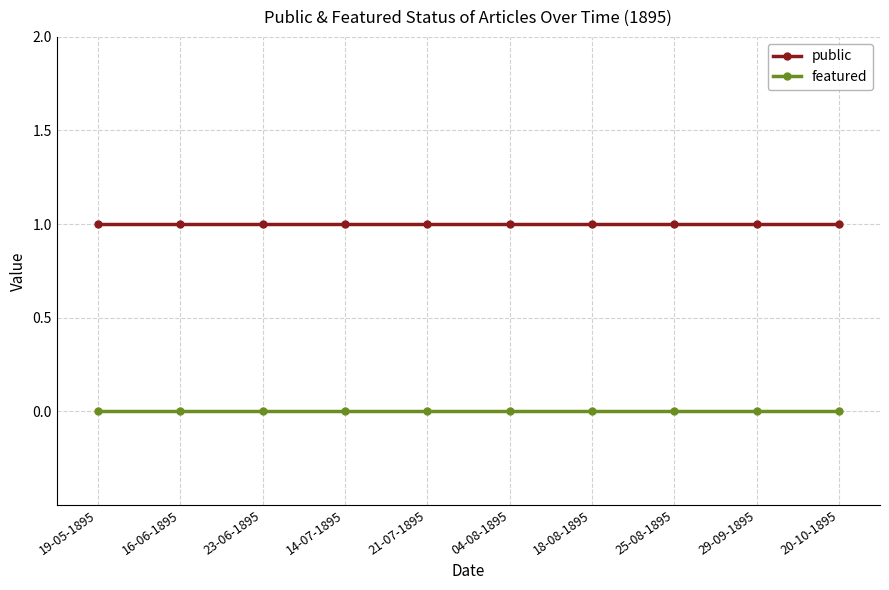

At 16-06-1895, list the series in order from smallest to largest.

featured, public